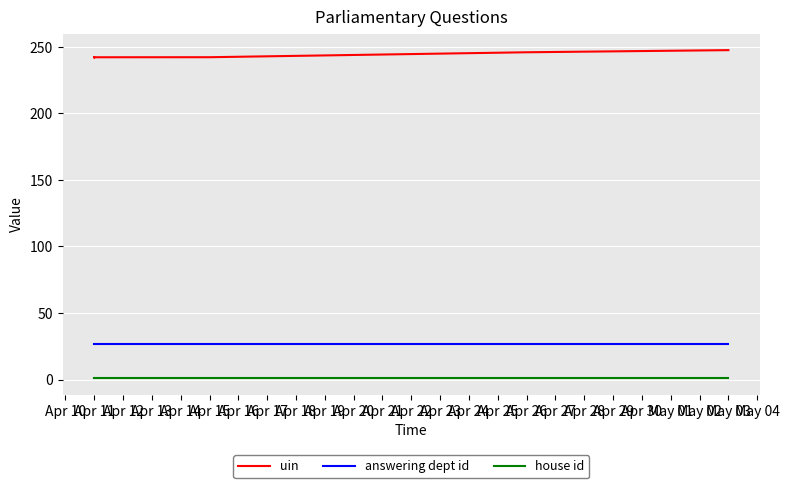

What is the sum of the house id values at Apr 11 and Apr 26?

2.0